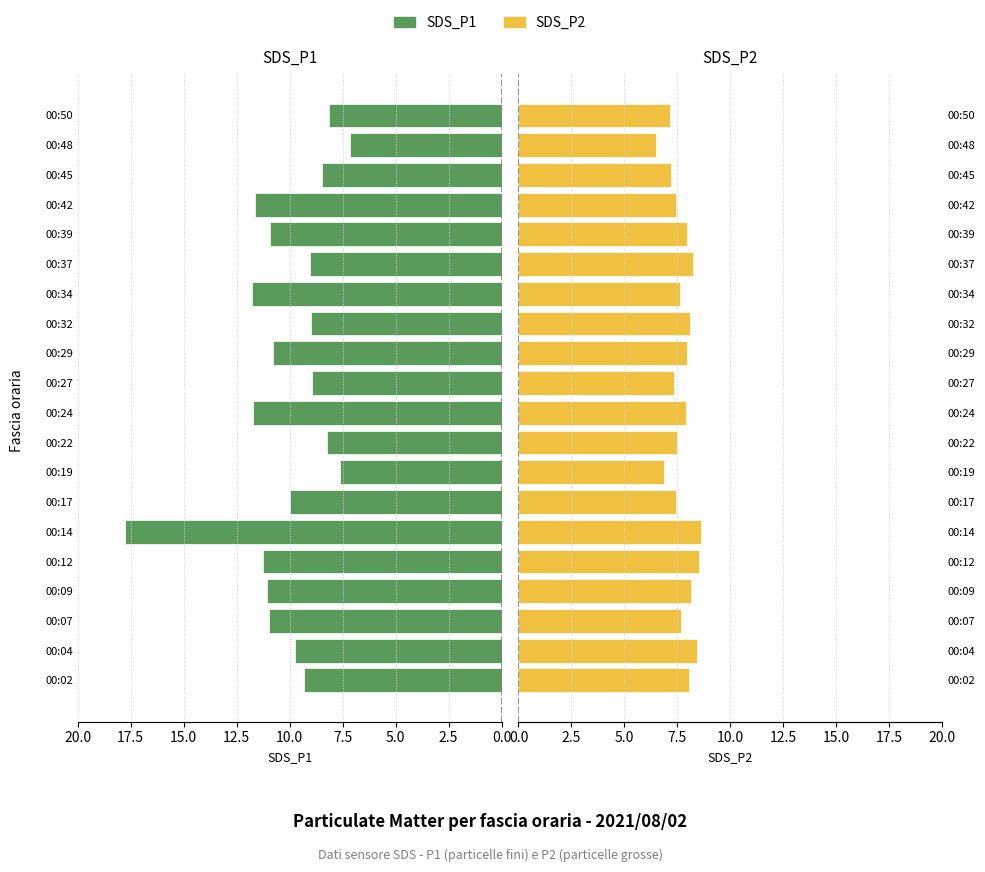

Count the number of data series in this chart.

2